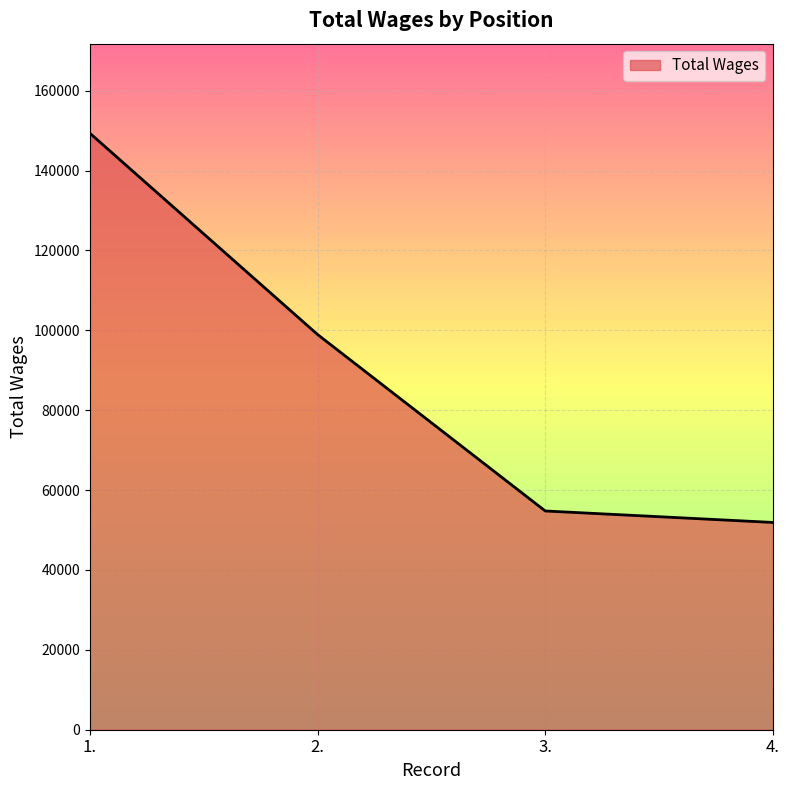

What is the maximum value shown in the chart?

149373